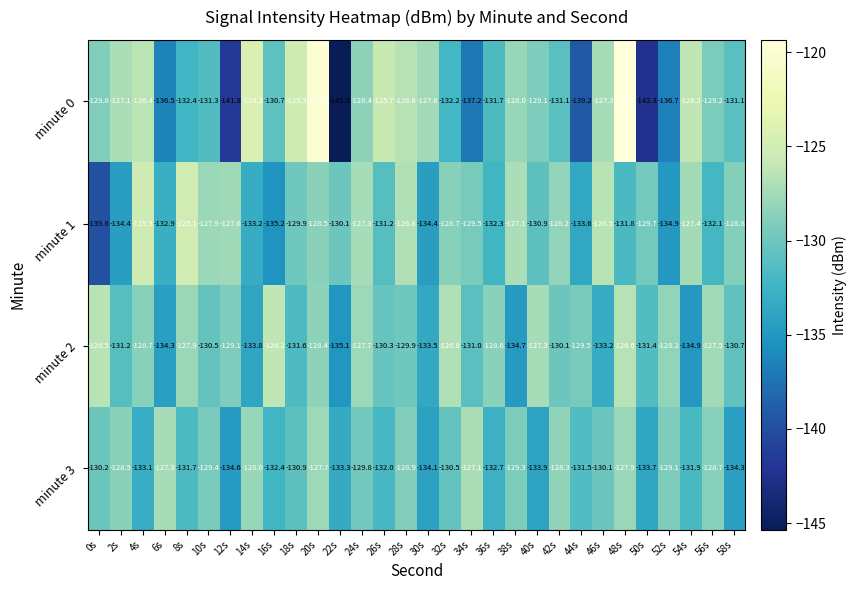

What is the average value of the minute 3 series?

-130.7